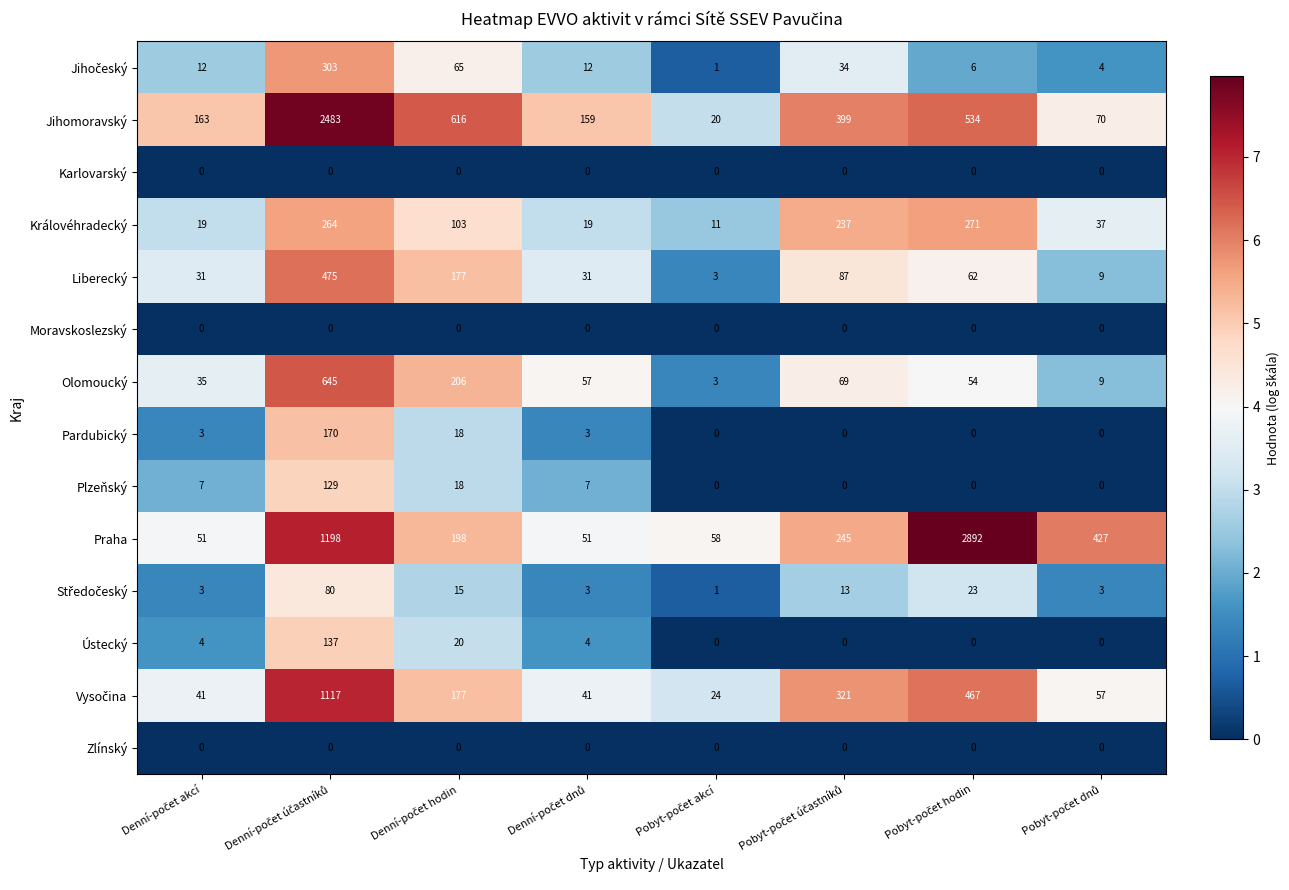

What is the sum of all Olomoucký values?

1078